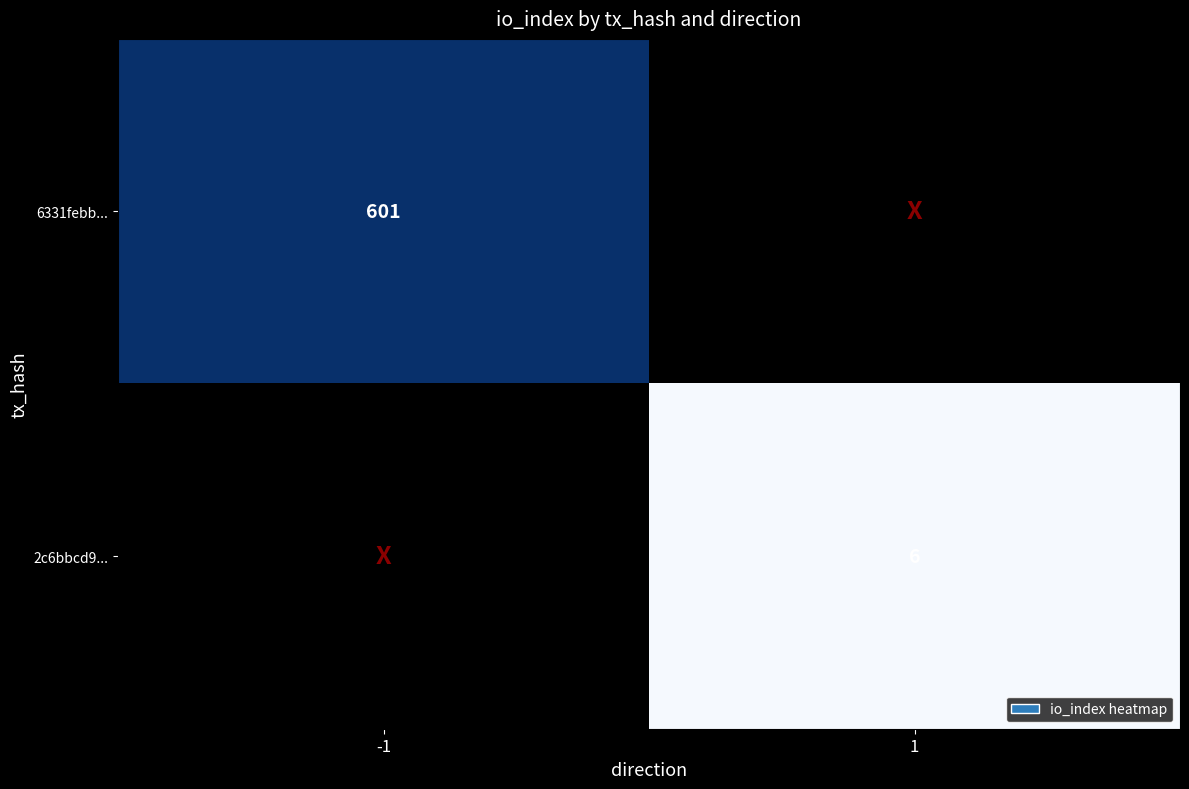

The 6331febb... series shows 601 at -1. True or false?

True